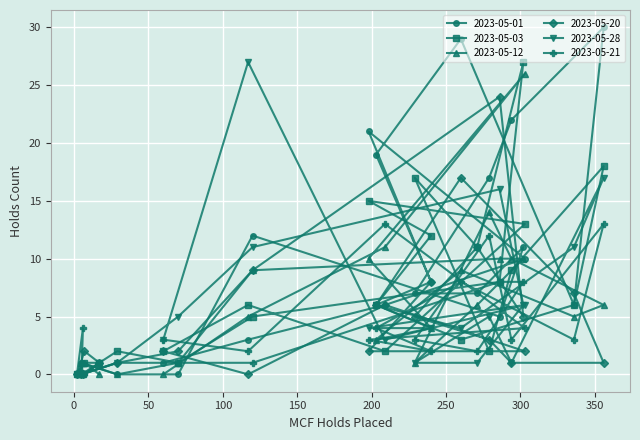

What is the maximum value for 2023-05-28?

27